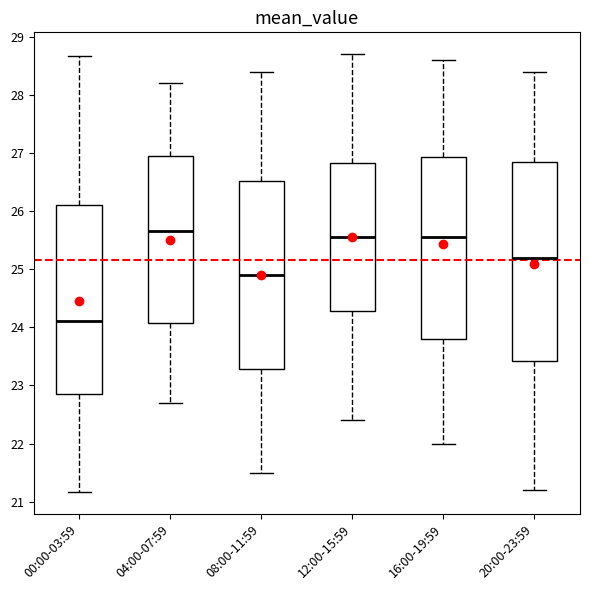

Which box is the tallest, from its lower edge to its upper edge?

20:00-23:59